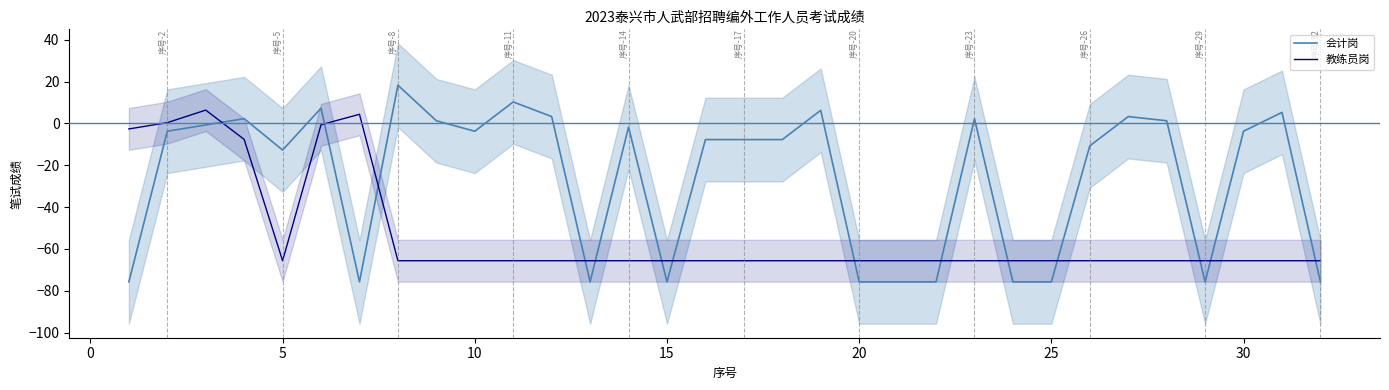

Is the value of 教练员岗 at 10 greater than the value of 会计岗 at 20?

Yes